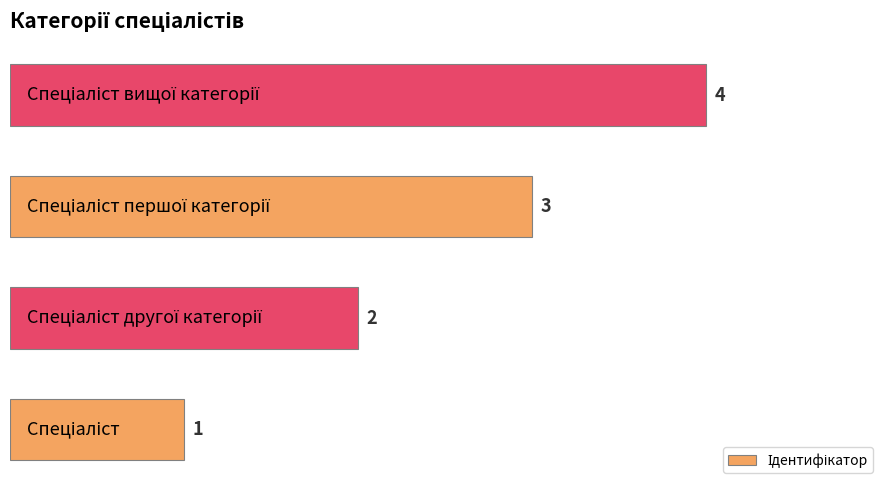

What is the sum of all values?

10